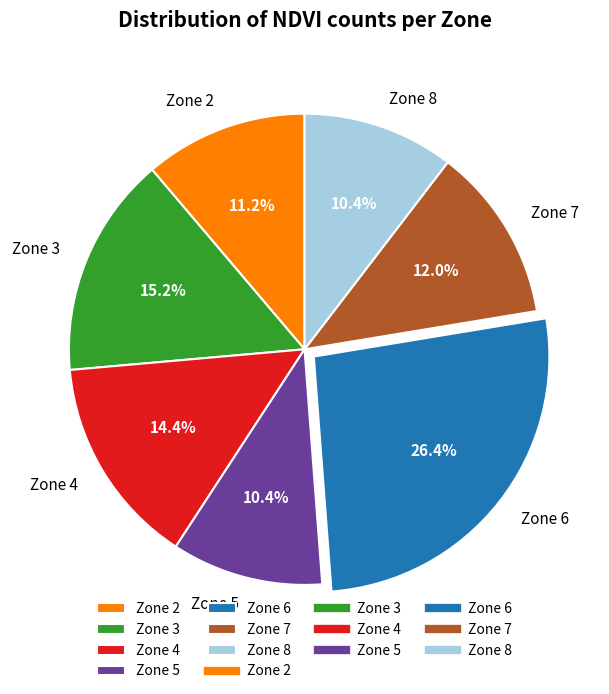

Which slice is the largest?

Zone 6